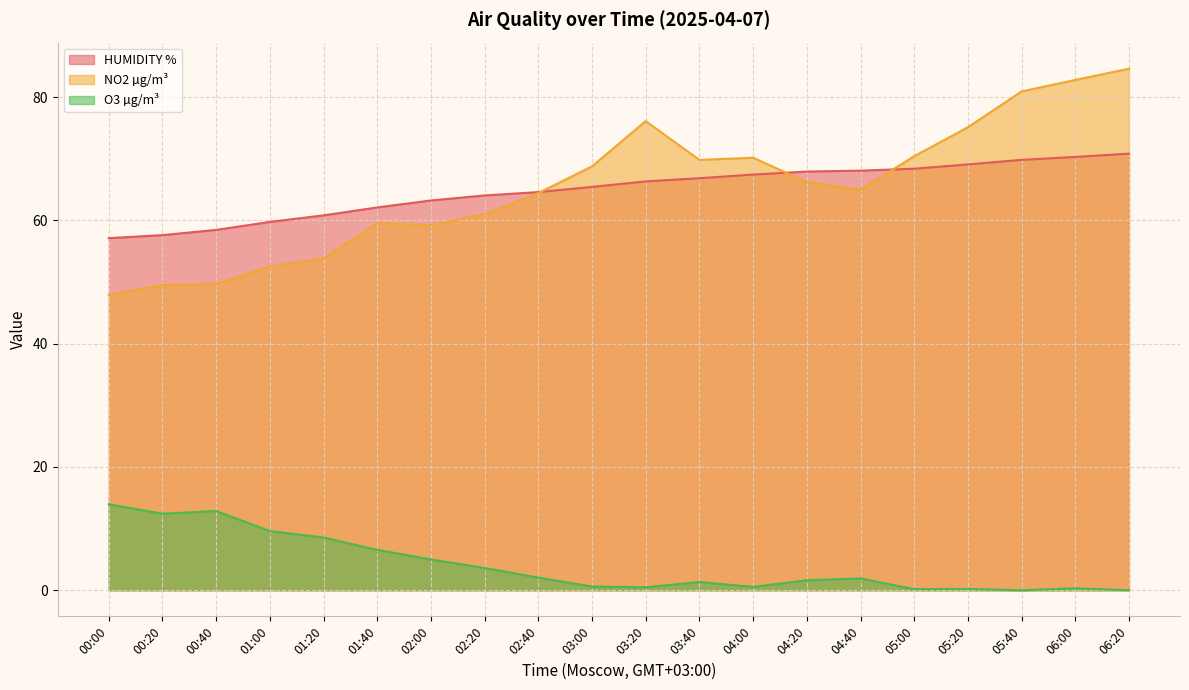

At how many categories does at least one series exceed 24?

20